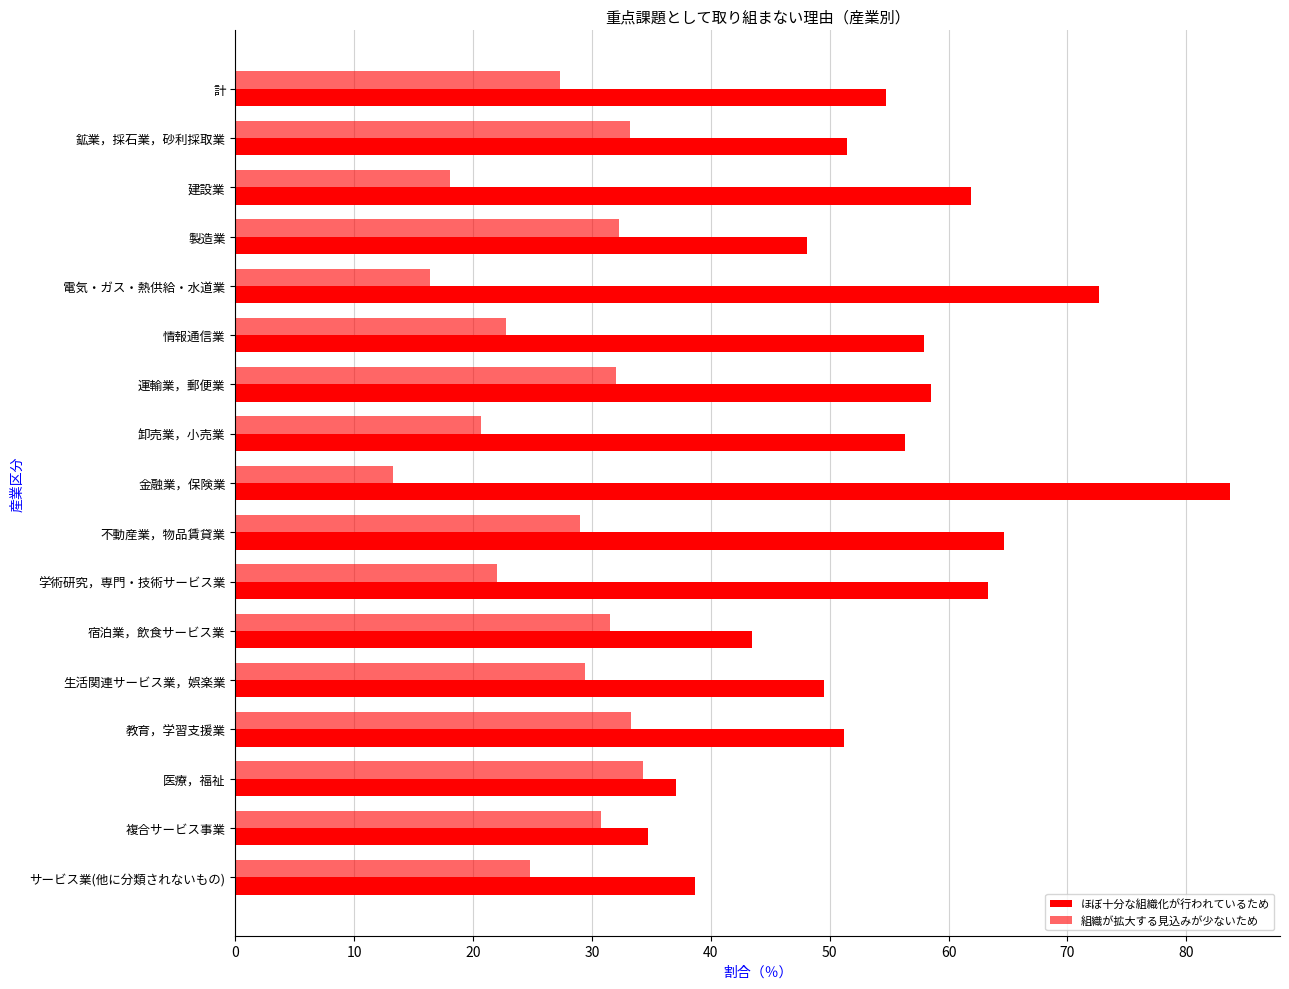

What is the minimum value for ほぼ十分な組織化が行われているため?

34.7